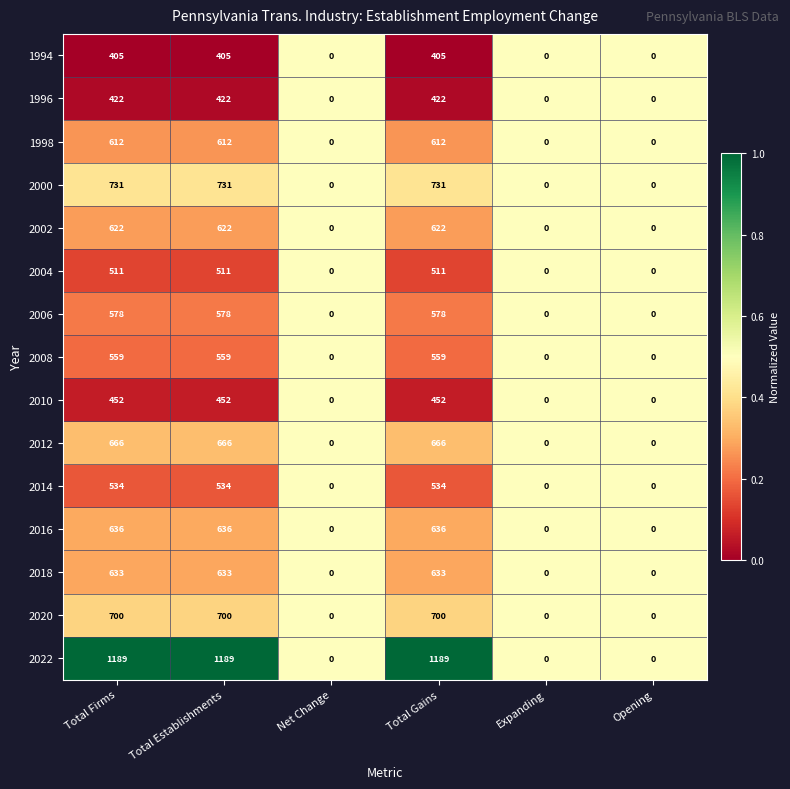

What is the greatest value displayed?

1189